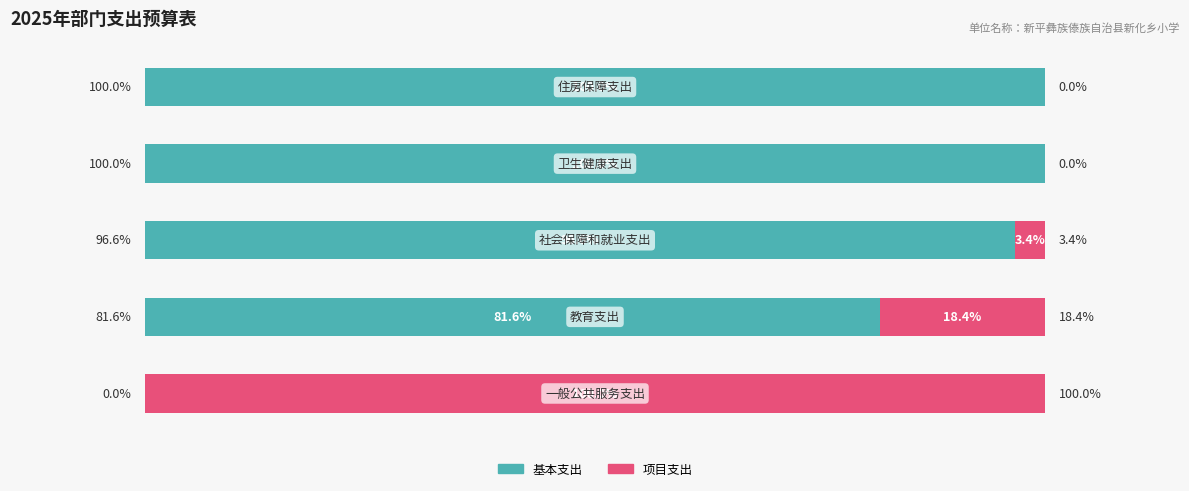

What is the difference between the second highest and minimum values in the 项目支出 series?

18.4